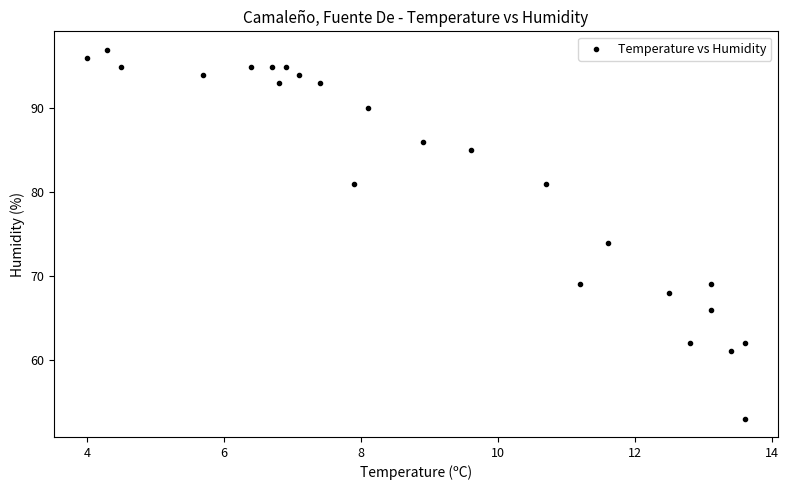

What Y value in the scatter plot is closest to 75?

74